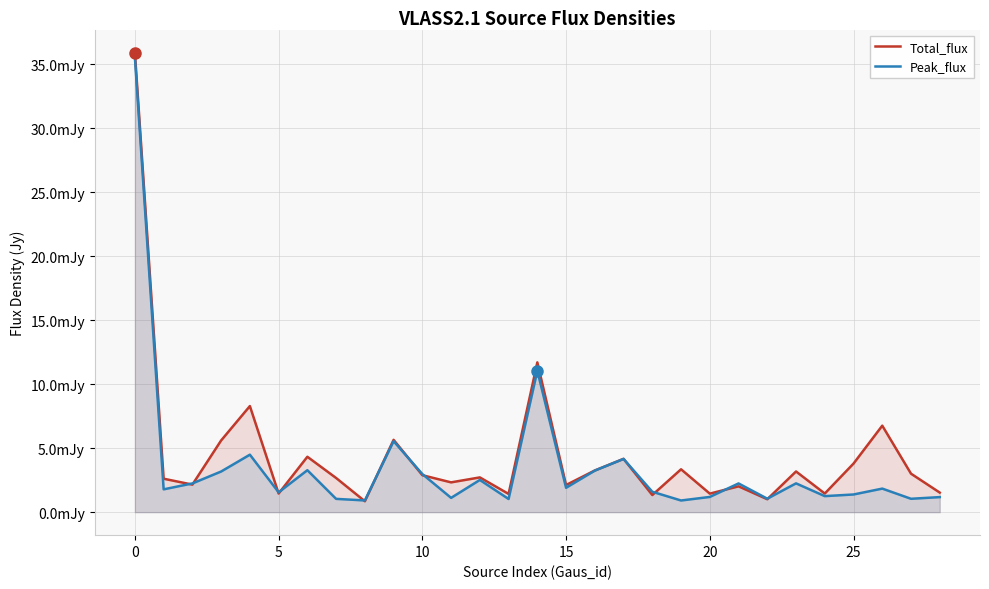

At how many categories does at least one series exceed 0?

29